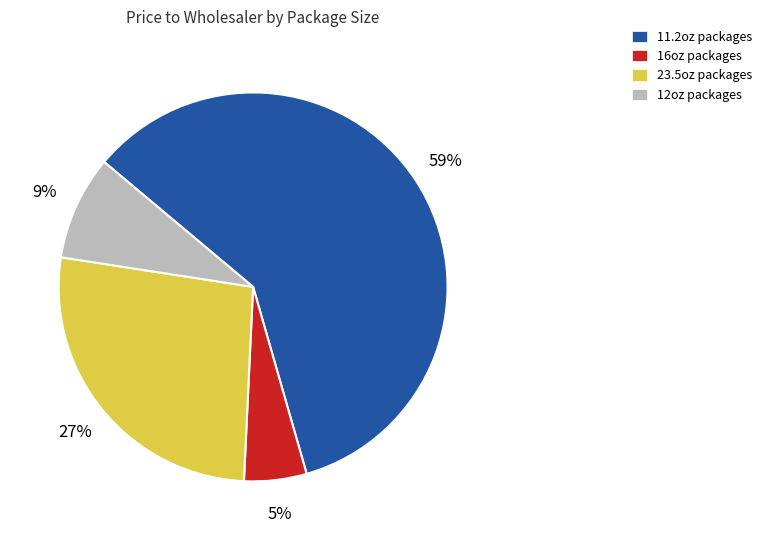

Between 23.5oz packages and 12oz packages, which is larger?

23.5oz packages